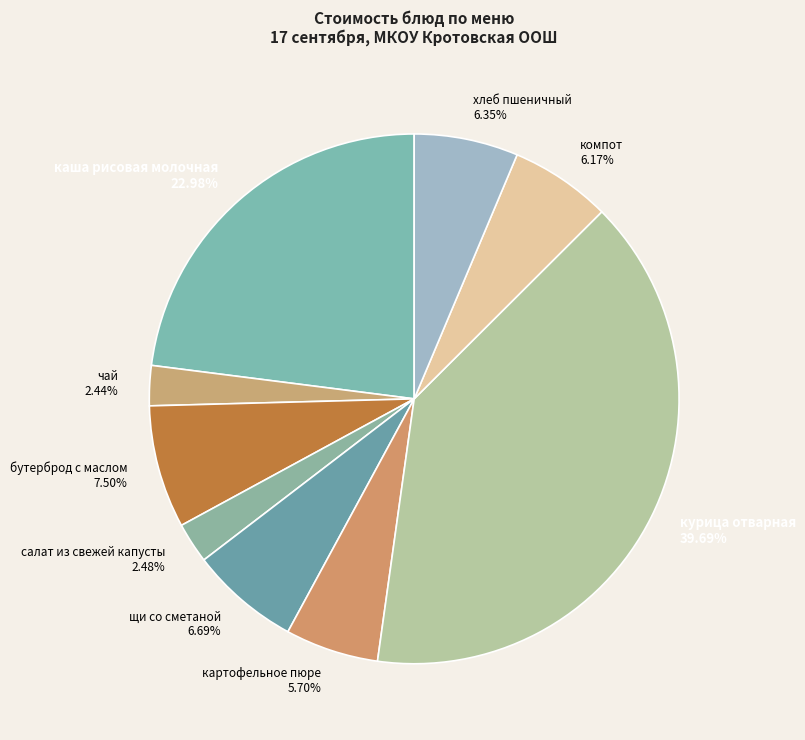

Which category has the biggest portion of the pie?

курица отварная